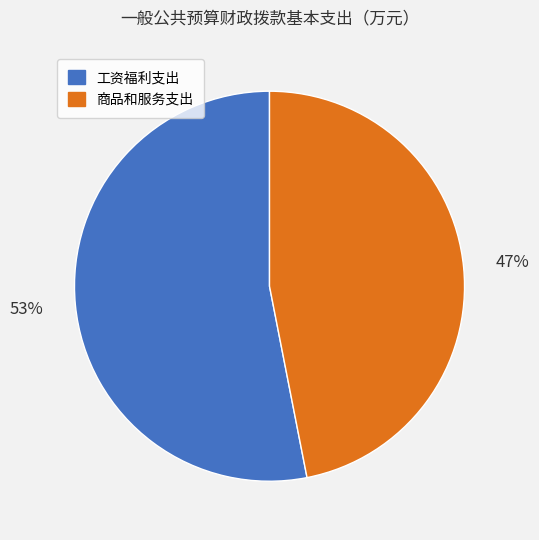

Do 商品和服务支出 and 工资福利支出 together represent more than half of the pie?

Yes